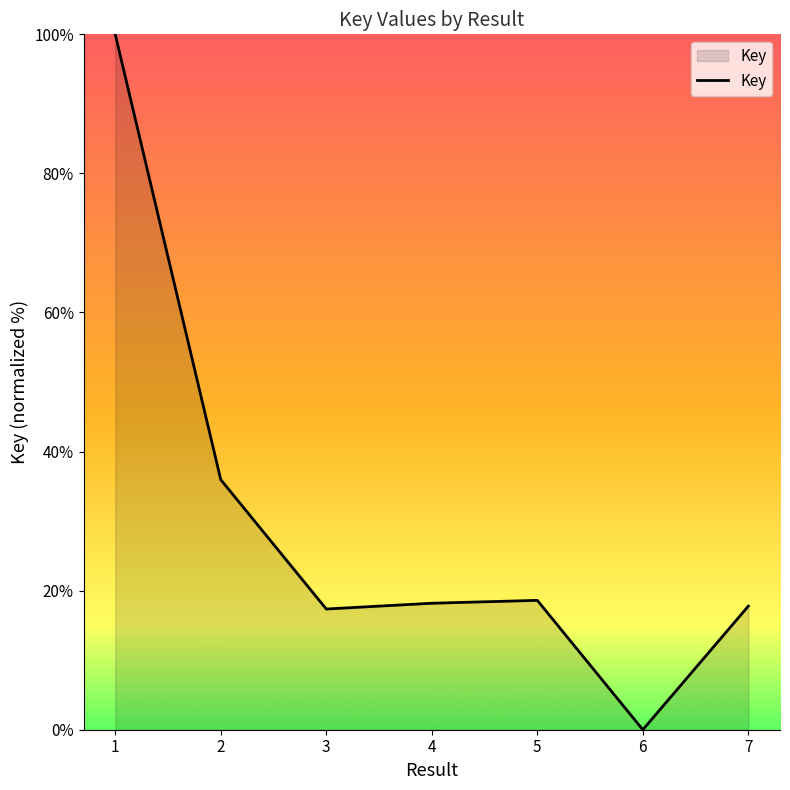

At which label does the data first exceed 18?

1